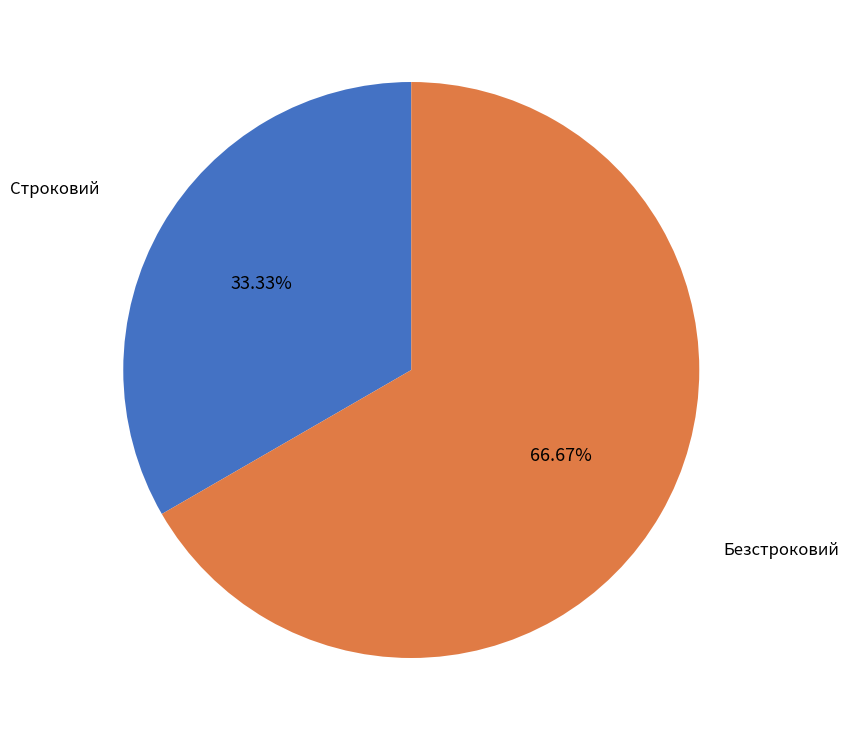

Is it true that Строковий is 28% of the pie?

False